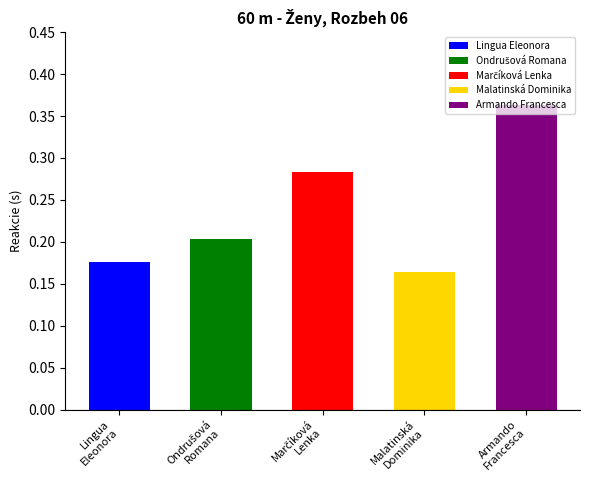

List the labels in order of value, largest first.

Armando Francesca, Marčíková Lenka, Ondrušová Romana, Lingua Eleonora, Malatinská Dominika